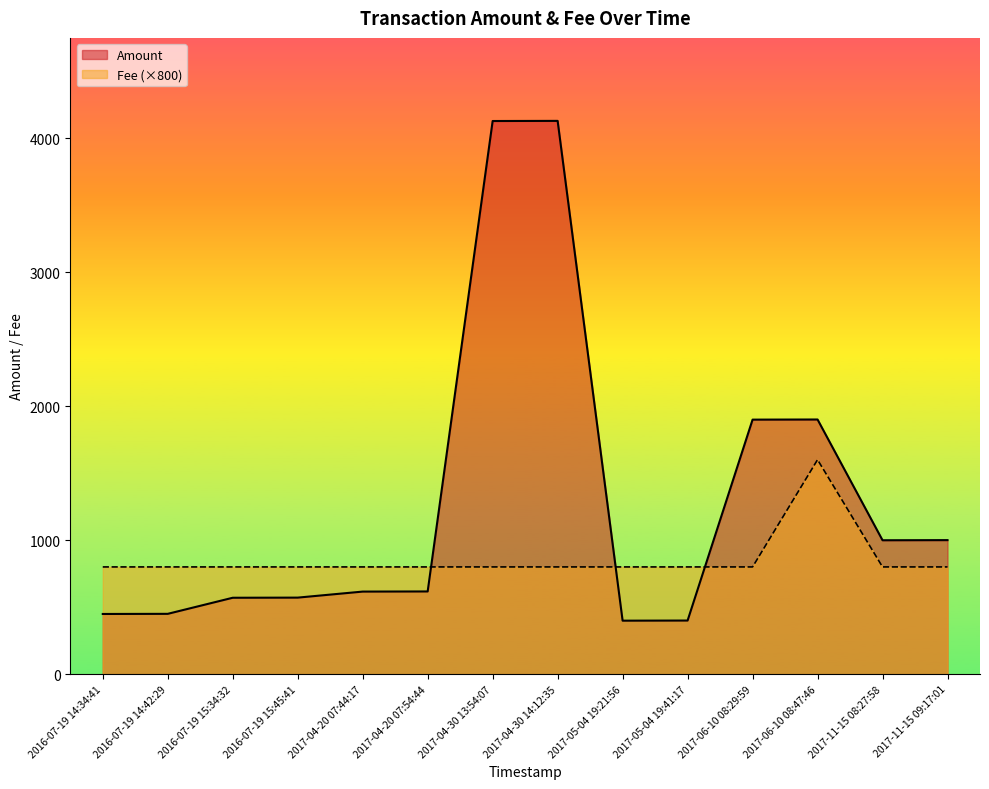

What is the maximum value for Fee?

1600